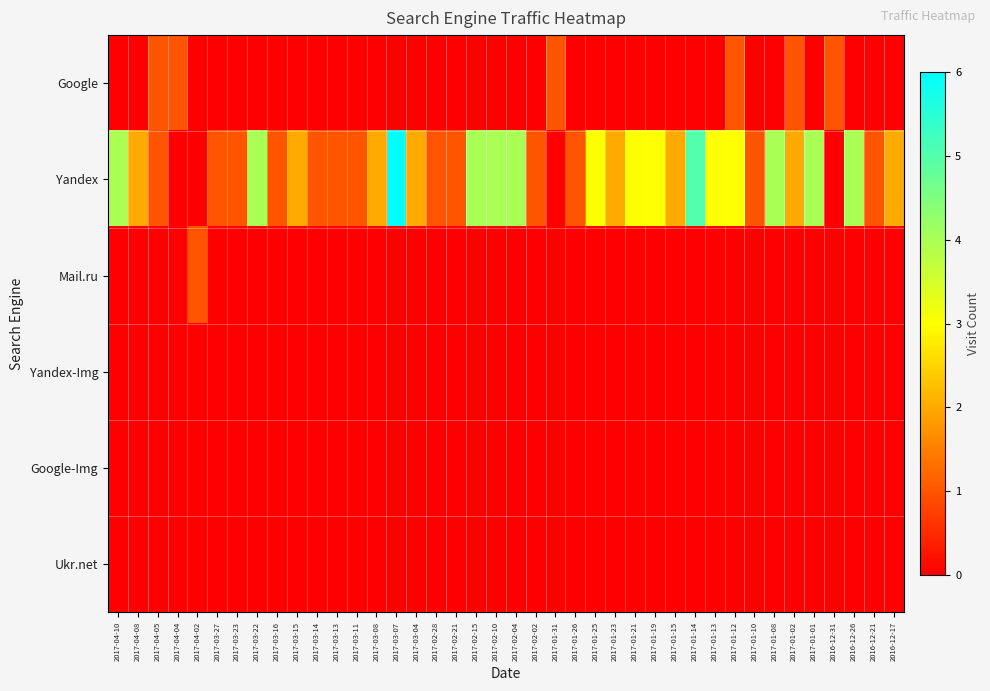

Reading right to left, what are all the values shown in this chart?

Google: 2016-12-17=0	2016-12-21=0	2016-12-26=0	2016-12-31=1	2017-01-01=0	2017-01-02=1	2017-01-08=0	2017-01-10=0	2017-01-12=1	2017-01-13=0	2017-01-14=0	2017-01-15=0	2017-01-19=0	2017-01-21=0	2017-01-23=0	2017-01-25=0	2017-01-26=0	2017-01-31=1	2017-02-02=0	2017-02-04=0	2017-02-10=0	2017-02-15=0	2017-02-21=0	2017-02-28=0	2017-03-04=0	2017-03-07=0	2017-03-08=0	2017-03-11=0	2017-03-13=0	2017-03-14=0	2017-03-15=0	2017-03-16=0	2017-03-22=0	2017-03-23=0	2017-03-27=0	2017-04-02=0	2017-04-04=1	2017-04-05=1	2017-04-08=0	2017-04-10=0
Yandex: 2016-12-17=2	2016-12-21=1	2016-12-26=4	2016-12-31=0	2017-01-01=4	2017-01-02=2	2017-01-08=4	2017-01-10=1	2017-01-12=3	2017-01-13=3	2017-01-14=5	2017-01-15=2	2017-01-19=3	2017-01-21=3	2017-01-23=2	2017-01-25=3	2017-01-26=1	2017-01-31=0	2017-02-02=1	2017-02-04=4	2017-02-10=4	2017-02-15=4	2017-02-21=1	2017-02-28=1	2017-03-04=2	2017-03-07=6	2017-03-08=2	2017-03-11=1	2017-03-13=1	2017-03-14=1	2017-03-15=2	2017-03-16=1	2017-03-22=4	2017-03-23=1	2017-03-27=1	2017-04-02=0	2017-04-04=0	2017-04-05=1	2017-04-08=2	2017-04-10=4
Mail.ru: 2016-12-17=0	2016-12-21=0	2016-12-26=0	2016-12-31=0	2017-01-01=0	2017-01-02=0	2017-01-08=0	2017-01-10=0	2017-01-12=0	2017-01-13=0	2017-01-14=0	2017-01-15=0	2017-01-19=0	2017-01-21=0	2017-01-23=0	2017-01-25=0	2017-01-26=0	2017-01-31=0	2017-02-02=0	2017-02-04=0	2017-02-10=0	2017-02-15=0	2017-02-21=0	2017-02-28=0	2017-03-04=0	2017-03-07=0	2017-03-08=0	2017-03-11=0	2017-03-13=0	2017-03-14=0	2017-03-15=0	2017-03-16=0	2017-03-22=0	2017-03-23=0	2017-03-27=0	2017-04-02=1	2017-04-04=0	2017-04-05=0	2017-04-08=0	2017-04-10=0
Yandex-Img: 2016-12-17=0	2016-12-21=0	2016-12-26=0	2016-12-31=0	2017-01-01=0	2017-01-02=0	2017-01-08=0	2017-01-10=0	2017-01-12=0	2017-01-13=0	2017-01-14=0	2017-01-15=0	2017-01-19=0	2017-01-21=0	2017-01-23=0	2017-01-25=0	2017-01-26=0	2017-01-31=0	2017-02-02=0	2017-02-04=0	2017-02-10=0	2017-02-15=0	2017-02-21=0	2017-02-28=0	2017-03-04=0	2017-03-07=0	2017-03-08=0	2017-03-11=0	2017-03-13=0	2017-03-14=0	2017-03-15=0	2017-03-16=0	2017-03-22=0	2017-03-23=0	2017-03-27=0	2017-04-02=0	2017-04-04=0	2017-04-05=0	2017-04-08=0	2017-04-10=0
Google-Img: 2016-12-17=0	2016-12-21=0	2016-12-26=0	2016-12-31=0	2017-01-01=0	2017-01-02=0	2017-01-08=0	2017-01-10=0	2017-01-12=0	2017-01-13=0	2017-01-14=0	2017-01-15=0	2017-01-19=0	2017-01-21=0	2017-01-23=0	2017-01-25=0	2017-01-26=0	2017-01-31=0	2017-02-02=0	2017-02-04=0	2017-02-10=0	2017-02-15=0	2017-02-21=0	2017-02-28=0	2017-03-04=0	2017-03-07=0	2017-03-08=0	2017-03-11=0	2017-03-13=0	2017-03-14=0	2017-03-15=0	2017-03-16=0	2017-03-22=0	2017-03-23=0	2017-03-27=0	2017-04-02=0	2017-04-04=0	2017-04-05=0	2017-04-08=0	2017-04-10=0
Ukr.net: 2016-12-17=0	2016-12-21=0	2016-12-26=0	2016-12-31=0	2017-01-01=0	2017-01-02=0	2017-01-08=0	2017-01-10=0	2017-01-12=0	2017-01-13=0	2017-01-14=0	2017-01-15=0	2017-01-19=0	2017-01-21=0	2017-01-23=0	2017-01-25=0	2017-01-26=0	2017-01-31=0	2017-02-02=0	2017-02-04=0	2017-02-10=0	2017-02-15=0	2017-02-21=0	2017-02-28=0	2017-03-04=0	2017-03-07=0	2017-03-08=0	2017-03-11=0	2017-03-13=0	2017-03-14=0	2017-03-15=0	2017-03-16=0	2017-03-22=0	2017-03-23=0	2017-03-27=0	2017-04-02=0	2017-04-04=0	2017-04-05=0	2017-04-08=0	2017-04-10=0